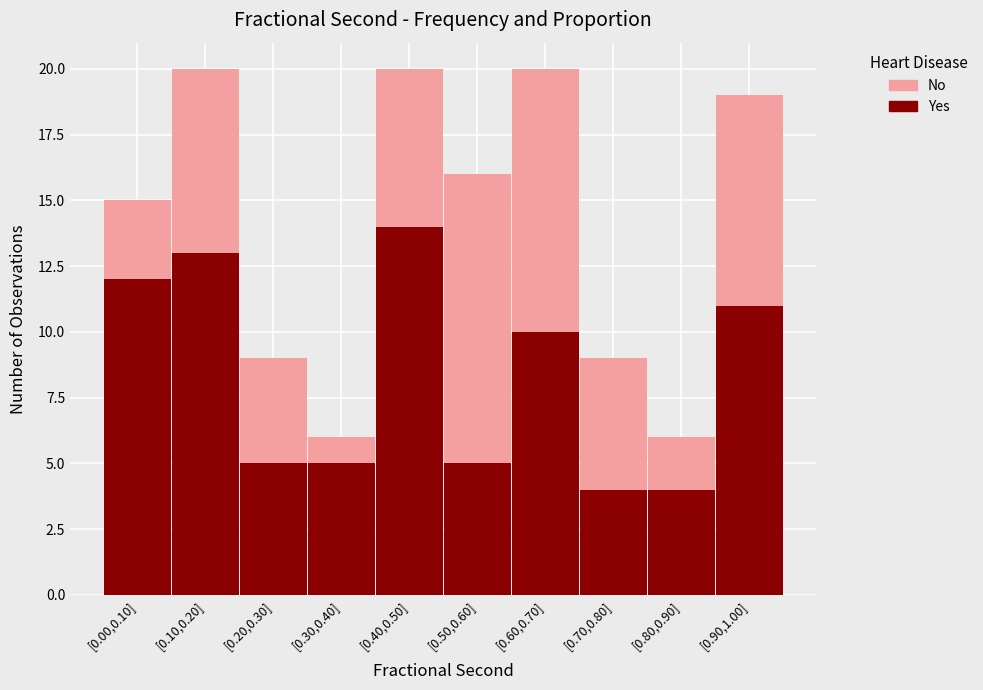

Reading right to left, what are the values for Yes?

11	4	4	10	5	14	5	5	13	12